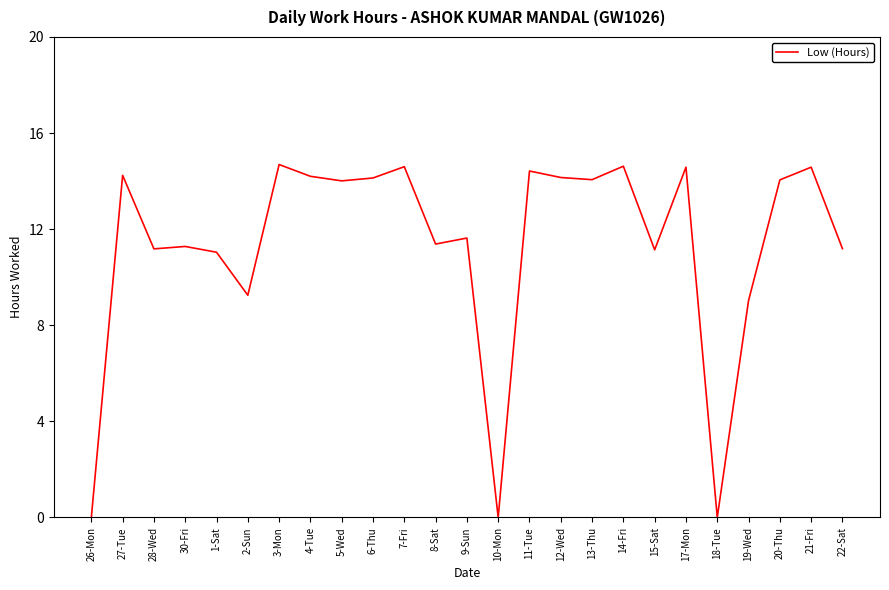

The chart shows a value of 22.0 at 11-Tue. True or false?

False